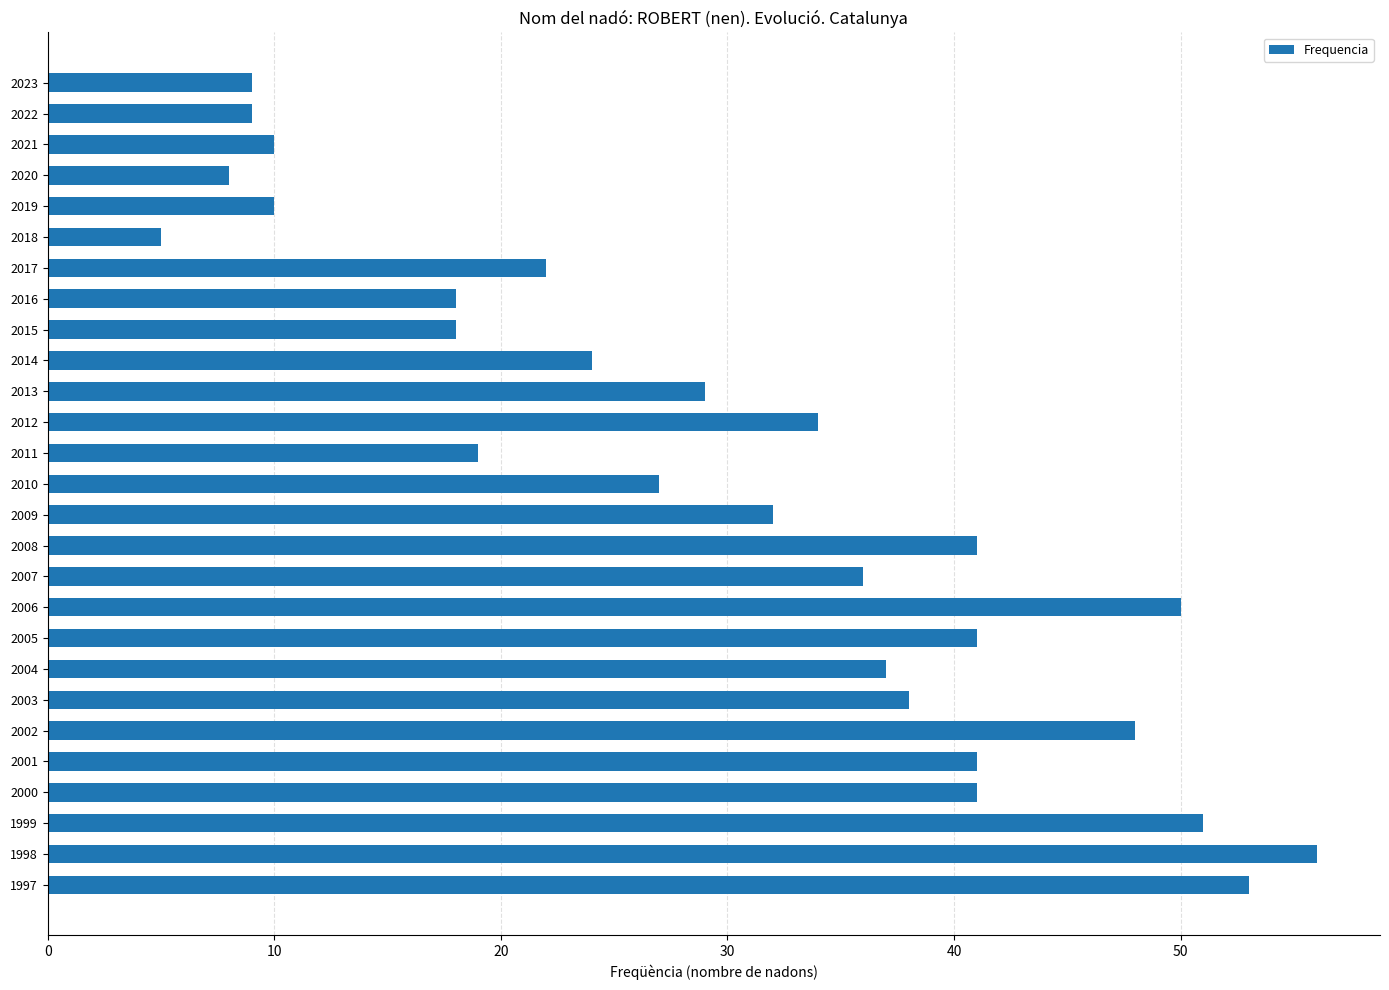

What is the difference between the maximum and minimum values?

51